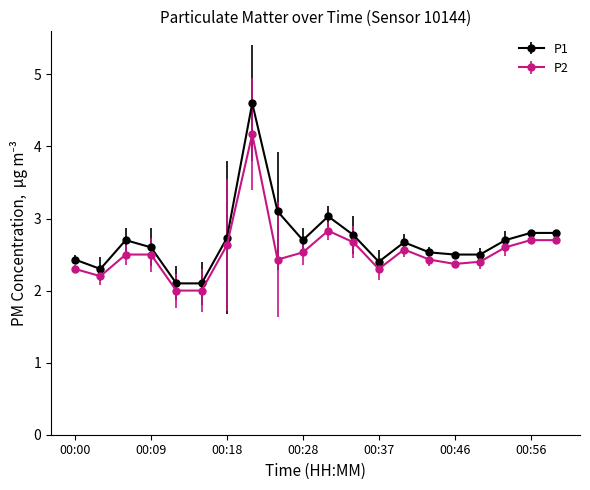

True or false: P1 and P2 intersect in this chart.

False